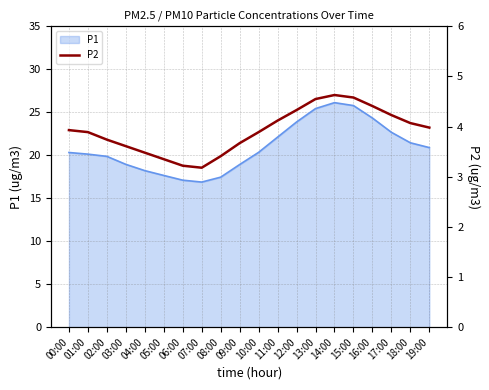

Reading right to left, what are all the values shown in this chart?

19:00=4.0	18:00=4.1	17:00=4.2	16:00=4.4	15:00=4.6	14:00=4.6	13:00=4.5	12:00=4.3	11:00=4.1	10:00=3.9	09:00=3.7	08:00=3.4	07:00=3.2	06:00=3.2	05:00=3.4	04:00=3.5	03:00=3.6	02:00=3.7	01:00=3.9	00:00=3.9